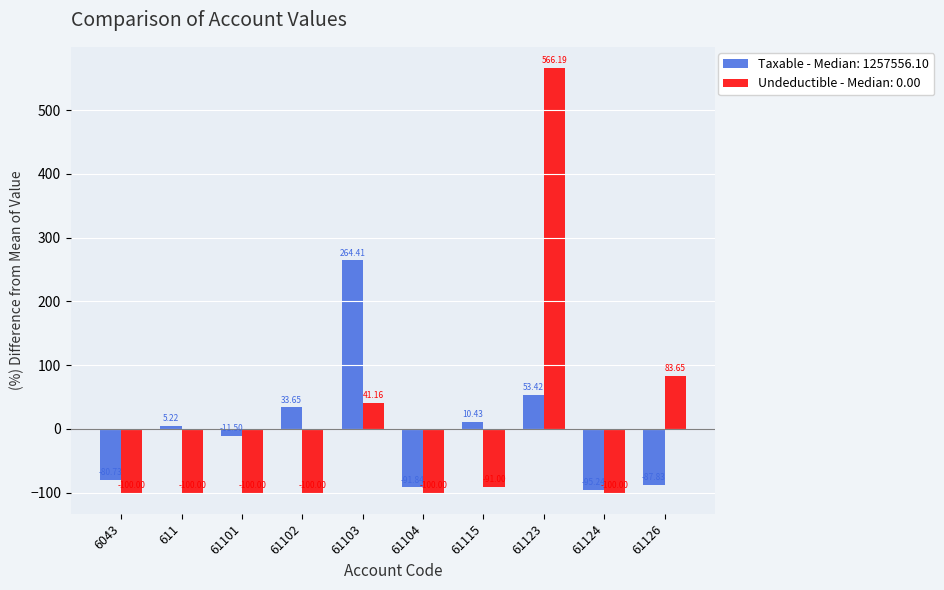

At which category is the sum across all series the highest?

61123